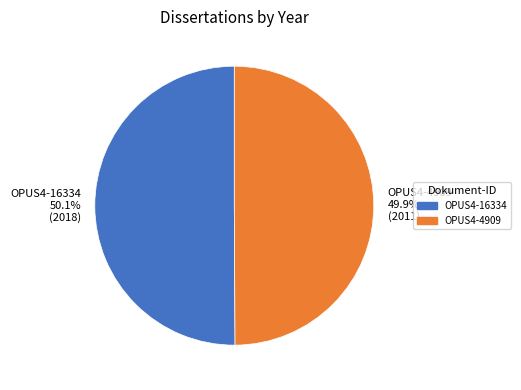

Is it true that OPUS4-4909 is 60% of the pie?

False